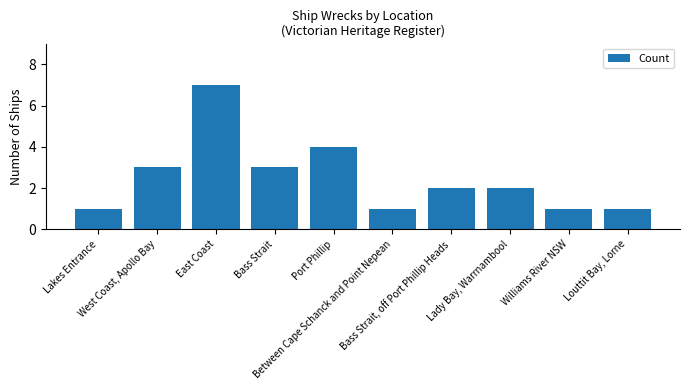

How many data points does each series have?

10